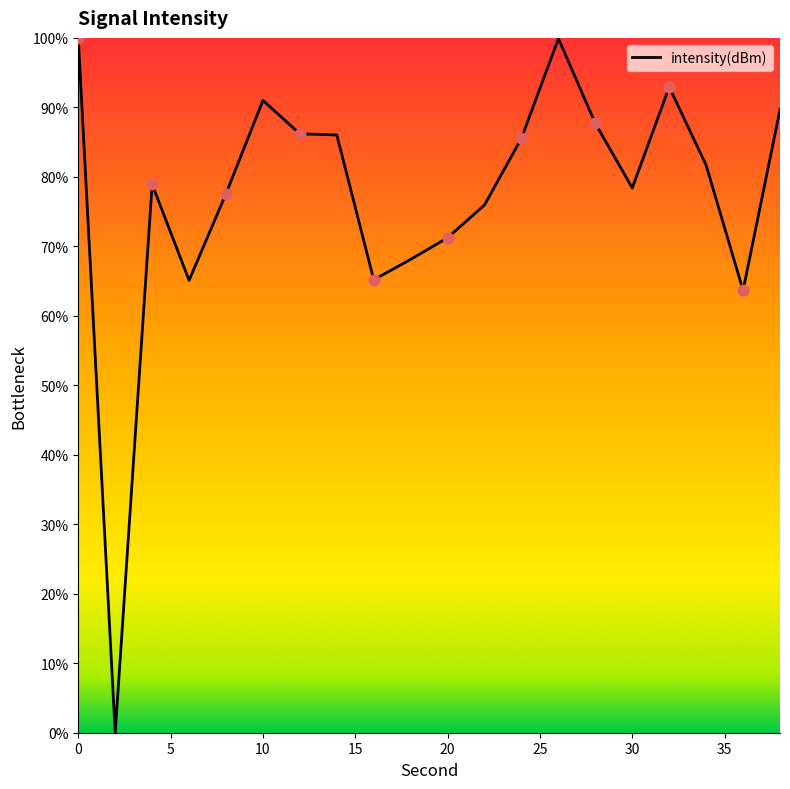

What is the difference between the maximum and minimum values?

100.0